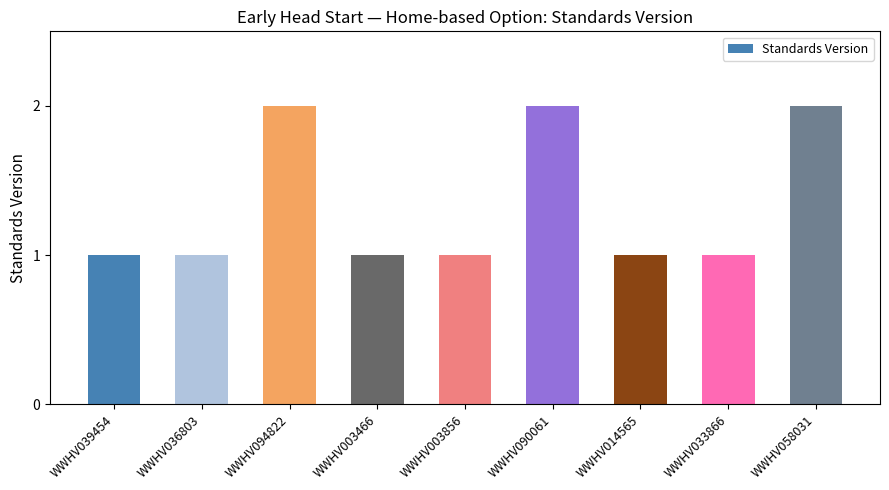

What is the label of the 4th bar from the right?

WWHV090061